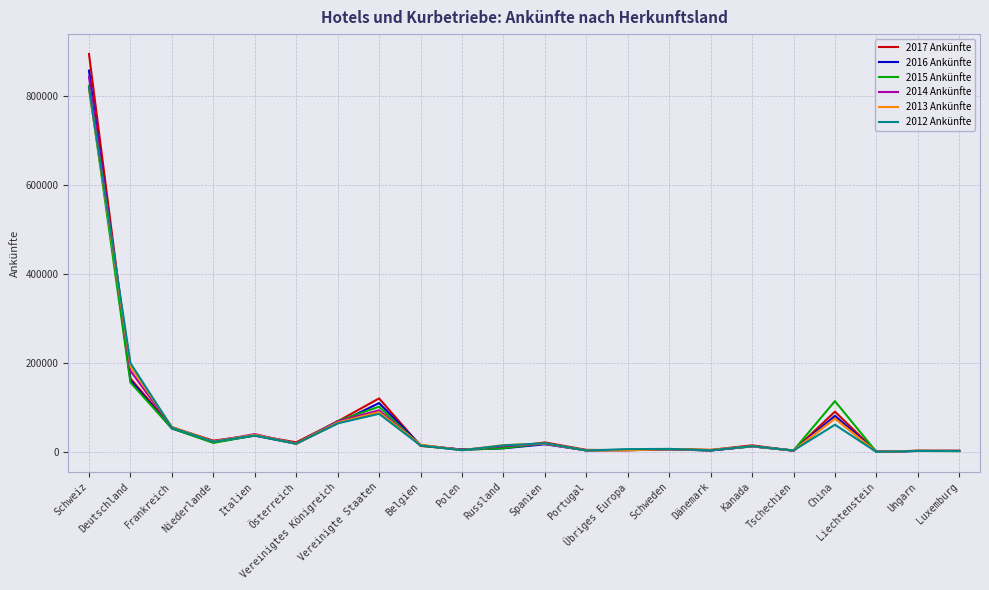

At which category is the sum across all series the highest?

Schweiz